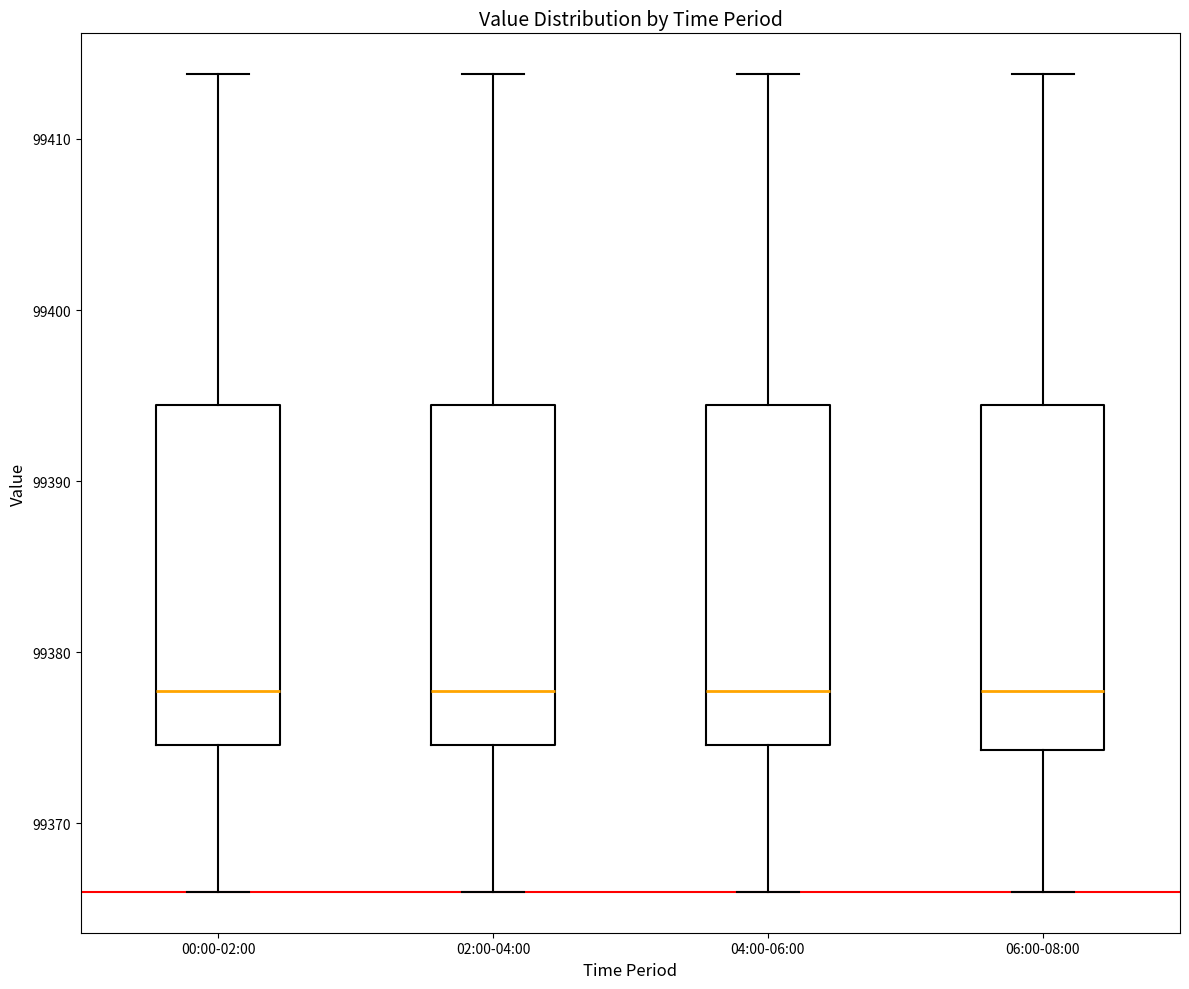

Where is the upper edge of the box for 02:00-04:00 on the y-axis? The values are not printed on the chart, so give them approximately, as read against the axis.

99394